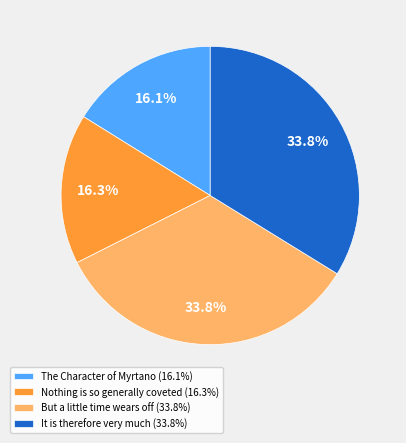

Is there a majority slice in this chart?

No